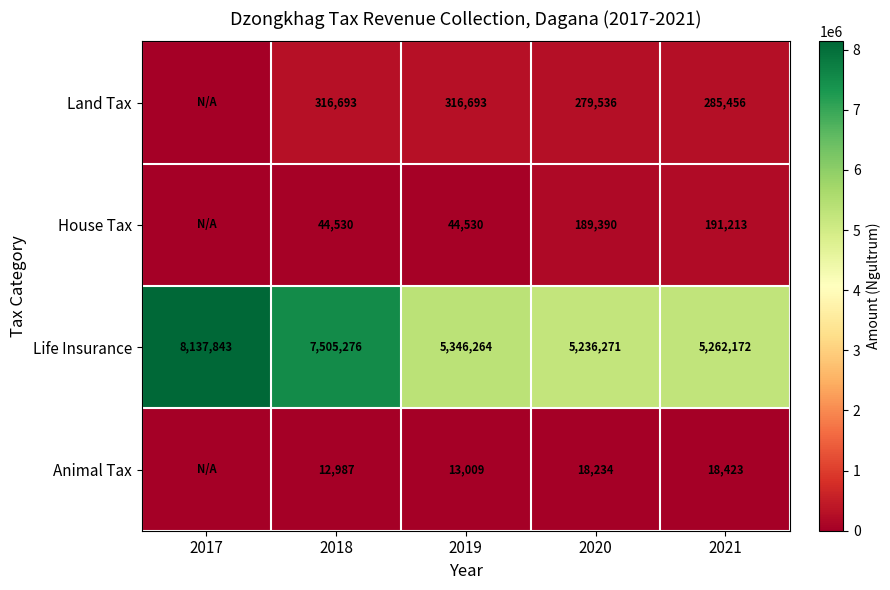

What is the difference between the highest and lowest values at 2020?

5218037